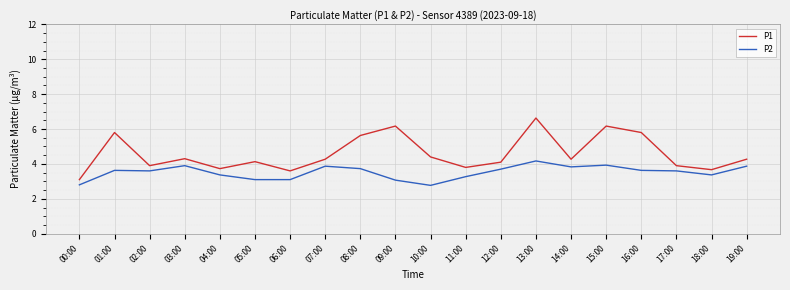

What position from the right is 19:00?

1